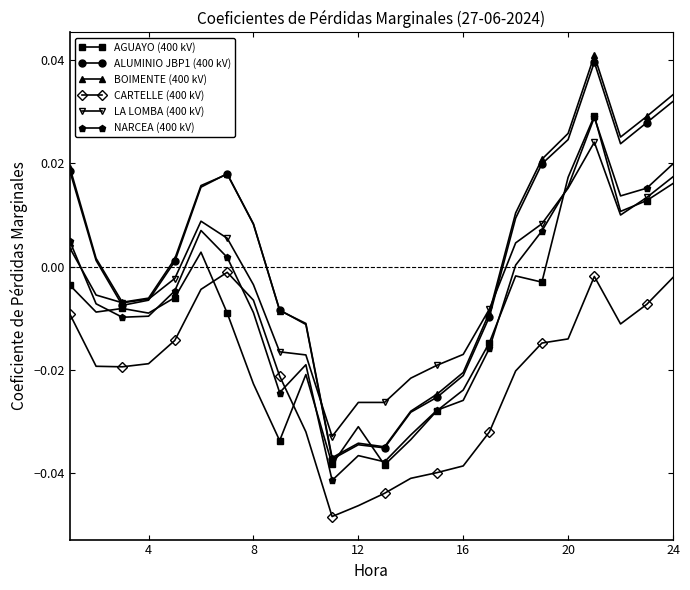

Is this an area chart (filled region under the line)?

No